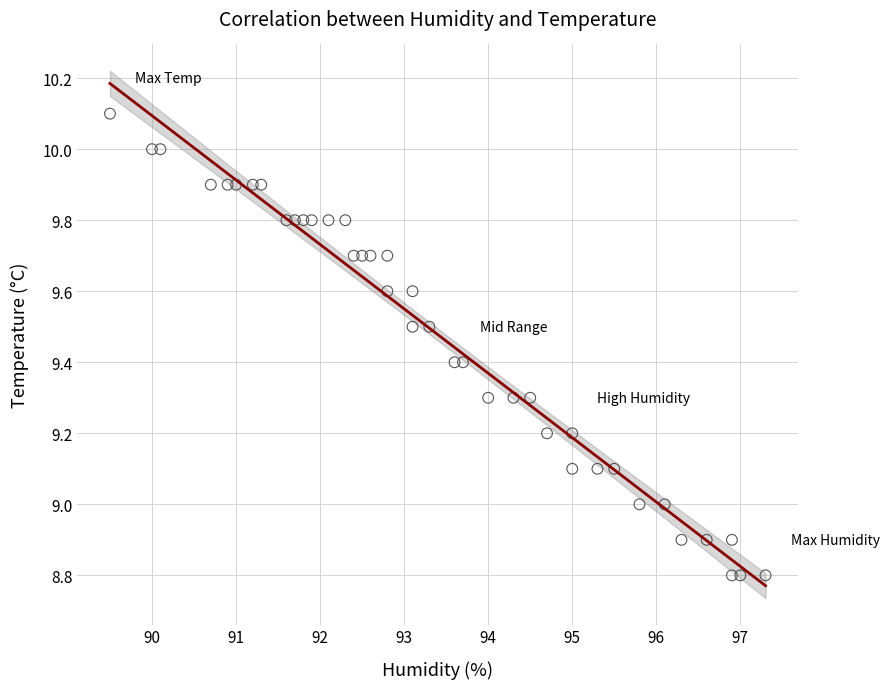

What is the range of X values (max minus min)?

7.8